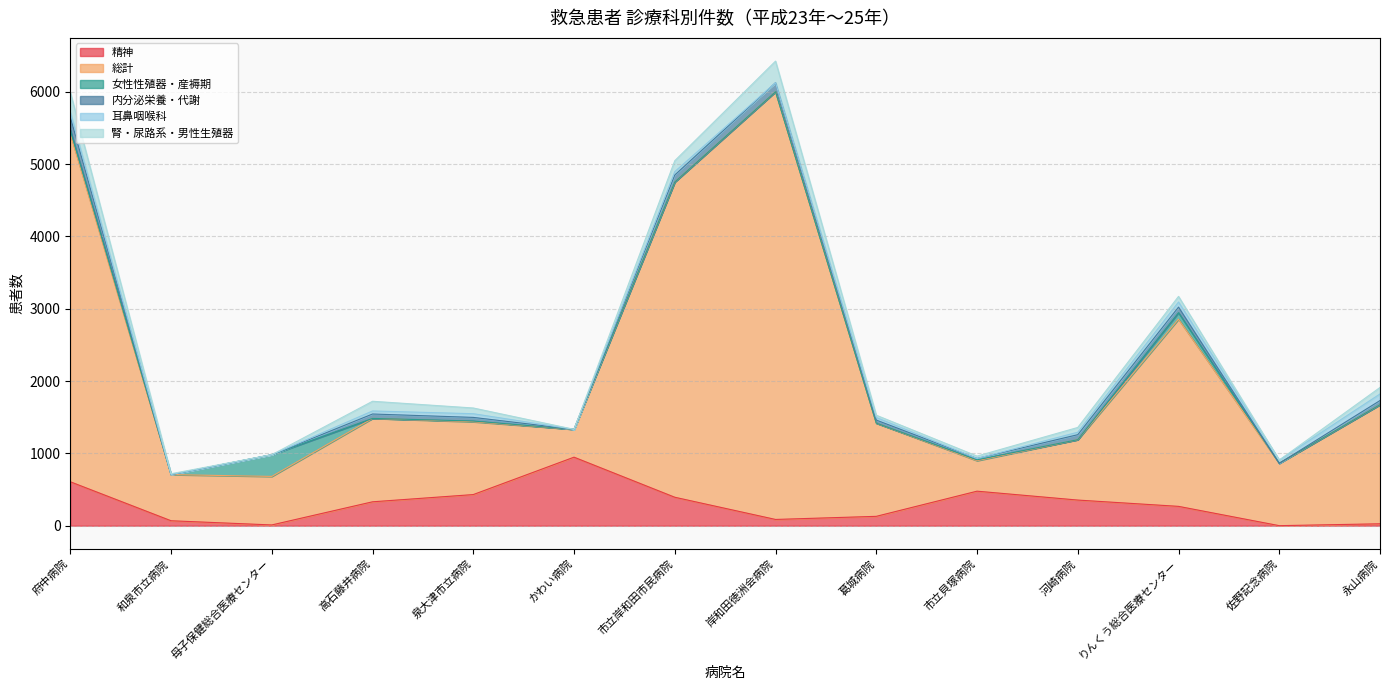

What is the difference between the highest and lowest values at 葛城病院?

1289